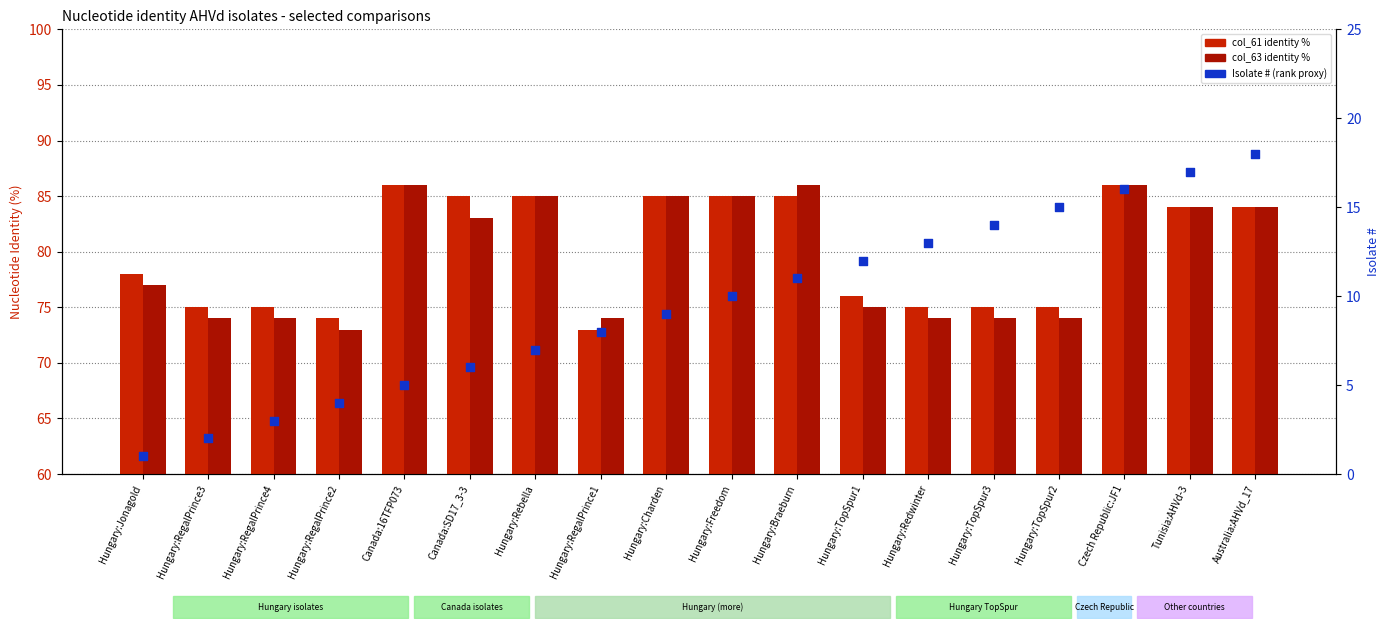

Which series has the largest Y range (max minus min)?

Isolate # (rank)